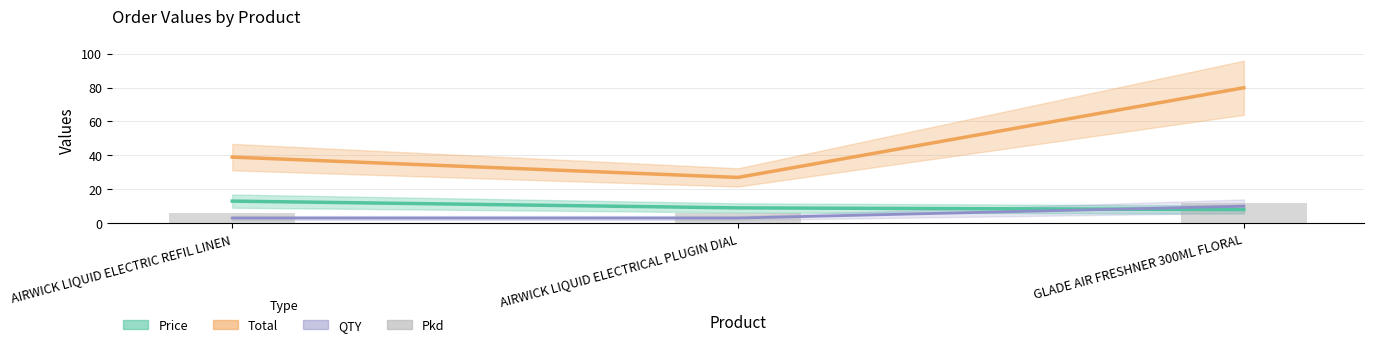

List the labels in order of Pkd value, smallest first.

AIRWICK LIQUID ELECTRIC REFIL LINEN, AIRWICK LIQUID ELECTRICAL PLUGIN DIAL, GLADE AIR FRESHNER 300ML FLORAL